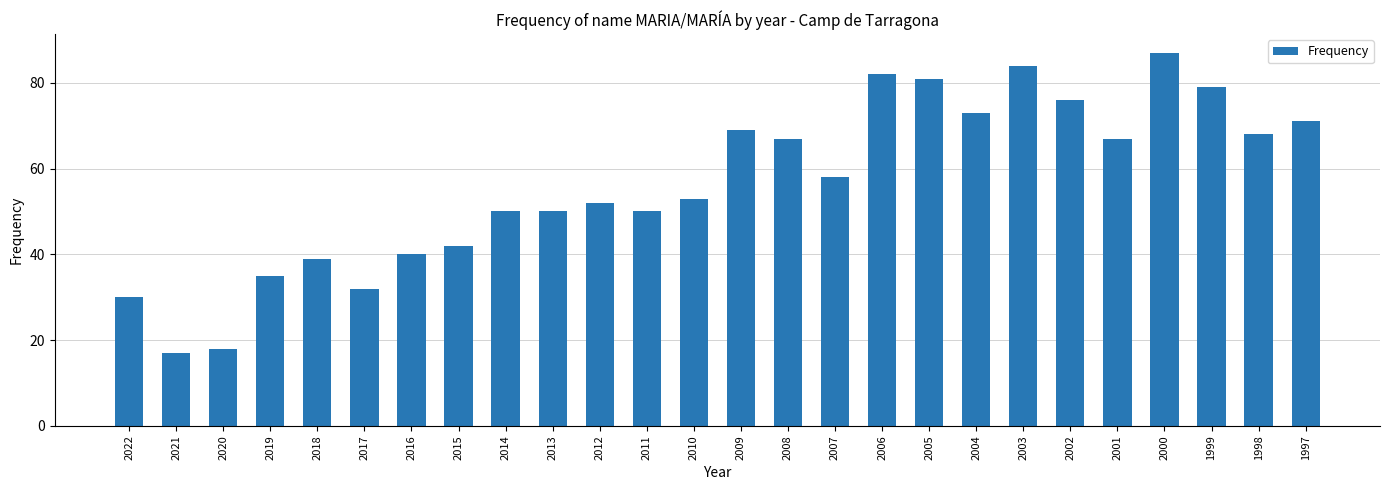

What is the smallest value displayed?

17